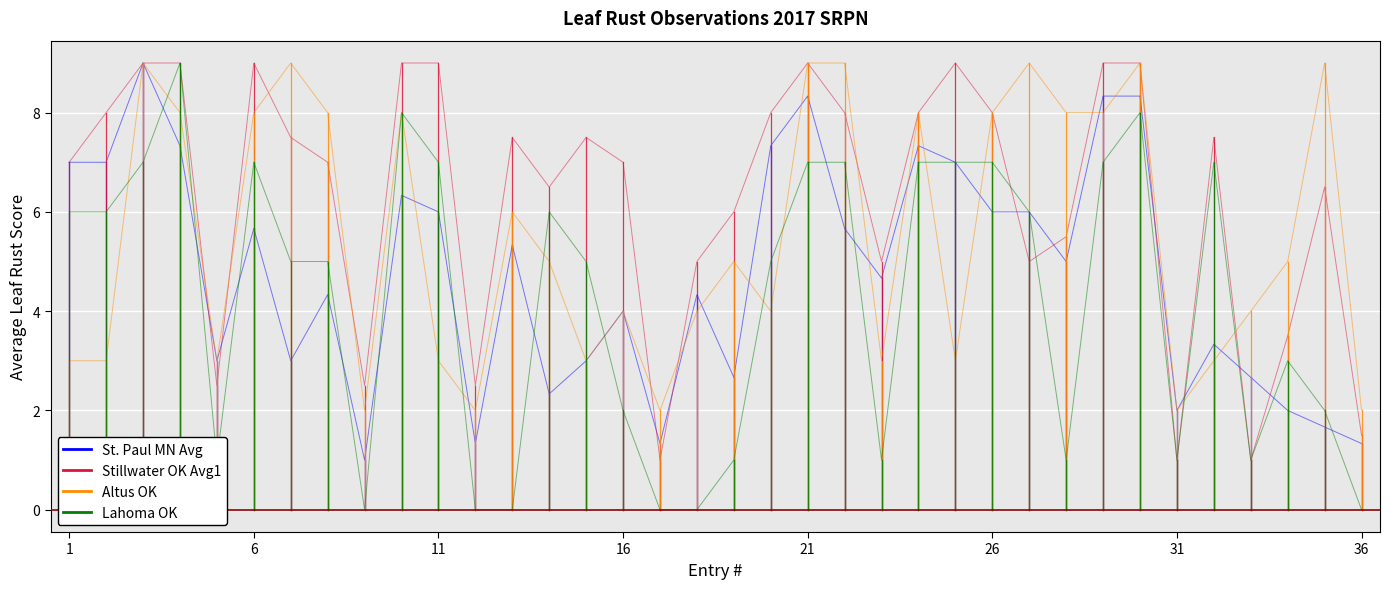

Is it true that St. Paul MN Avg equals 3 at 1?

False